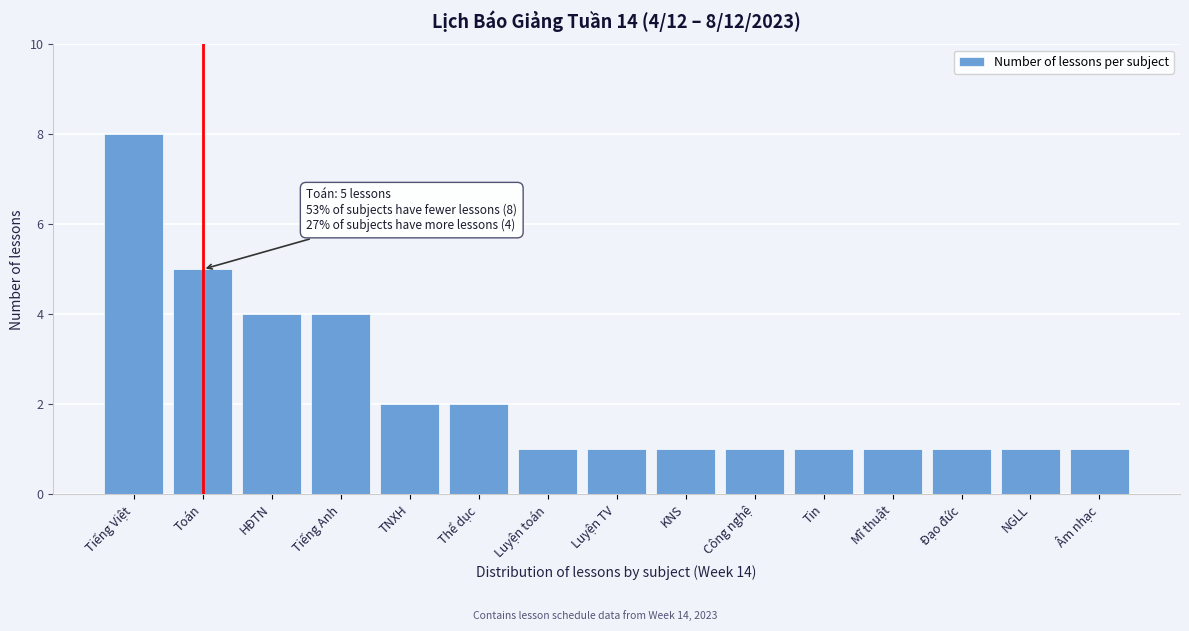

Reading left to right, transcribe all the data shown in this chart.

8	5	4	4	2	2	1	1	1	1	1	1	1	1	1